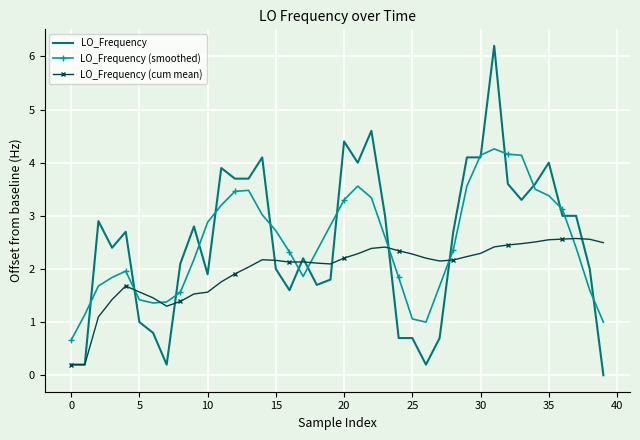

Rank the series by their maximum value, from lowest to highest.

LO_Frequency (cum mean), LO_Frequency (smoothed), LO_Frequency